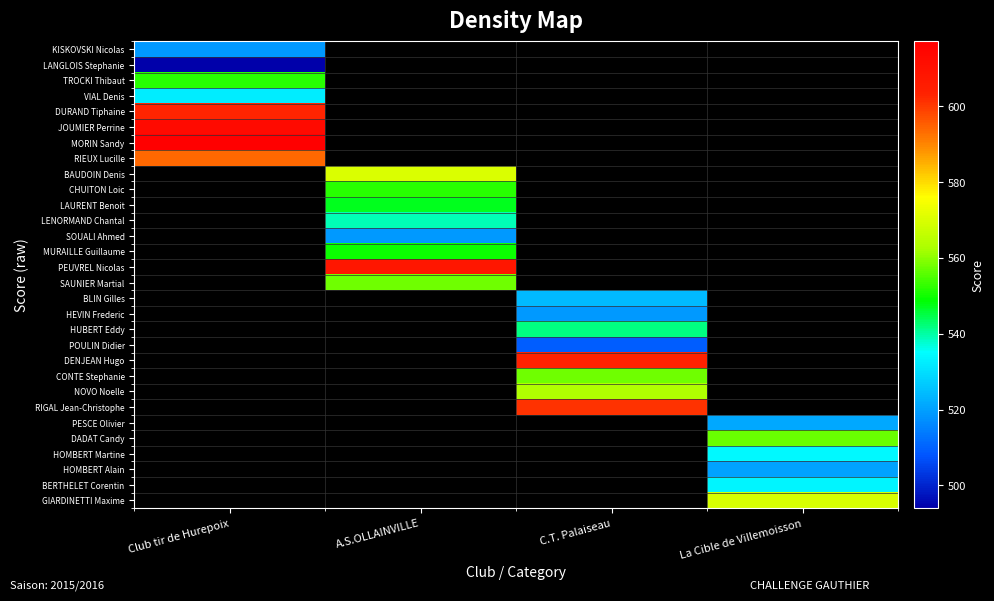

How many values in POULIN Didier are above zero?

1